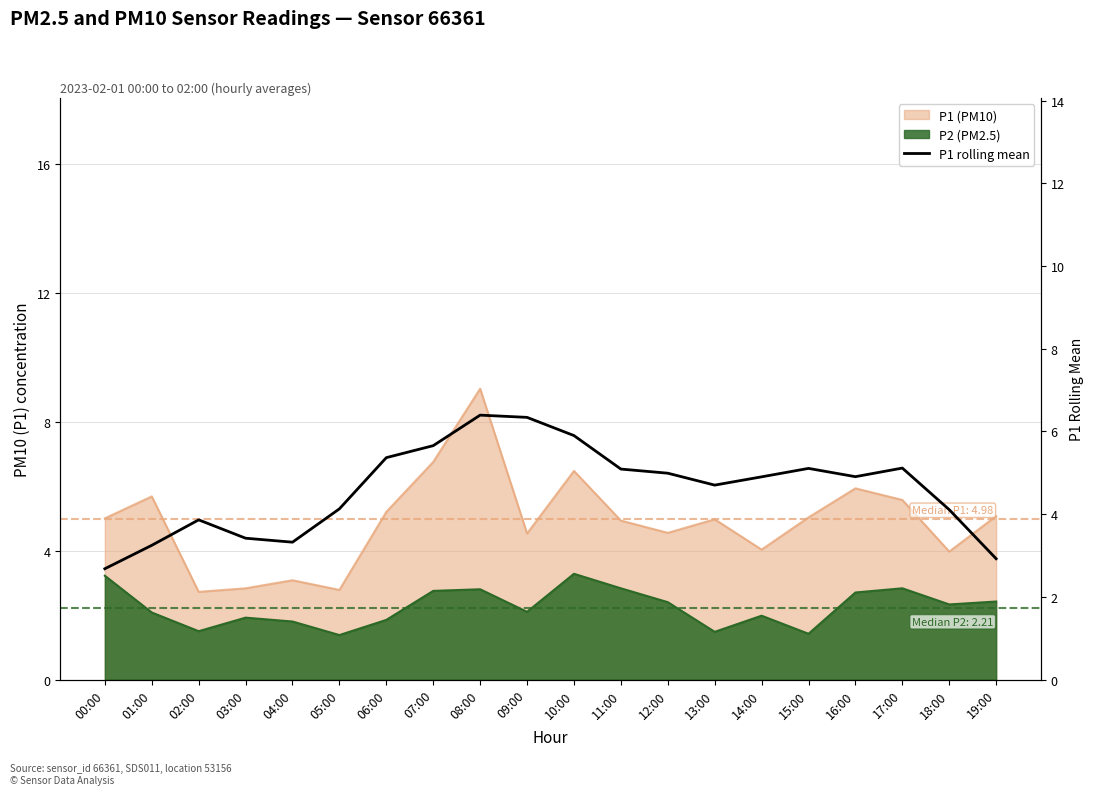

At which label is the value closest to 4?

18:00